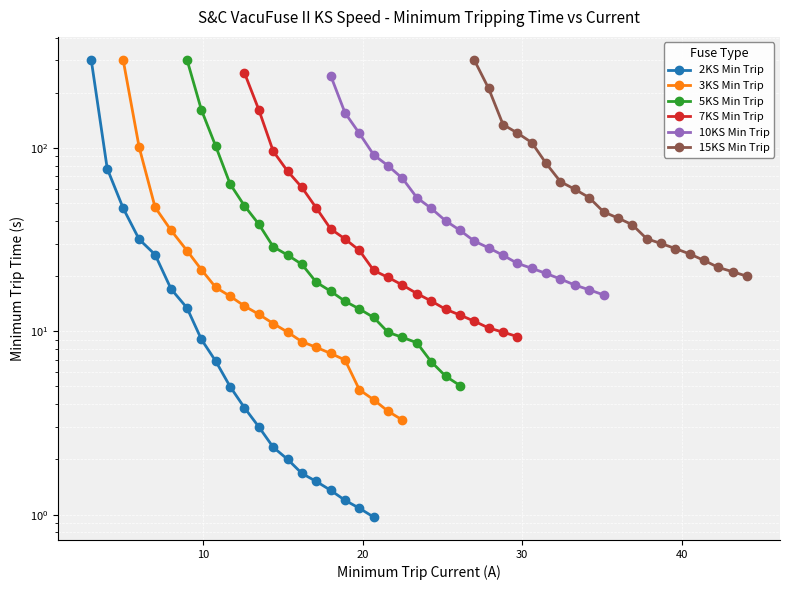

What is the difference between the maximum and minimum values in the 10KS Min Trip series?

232.3